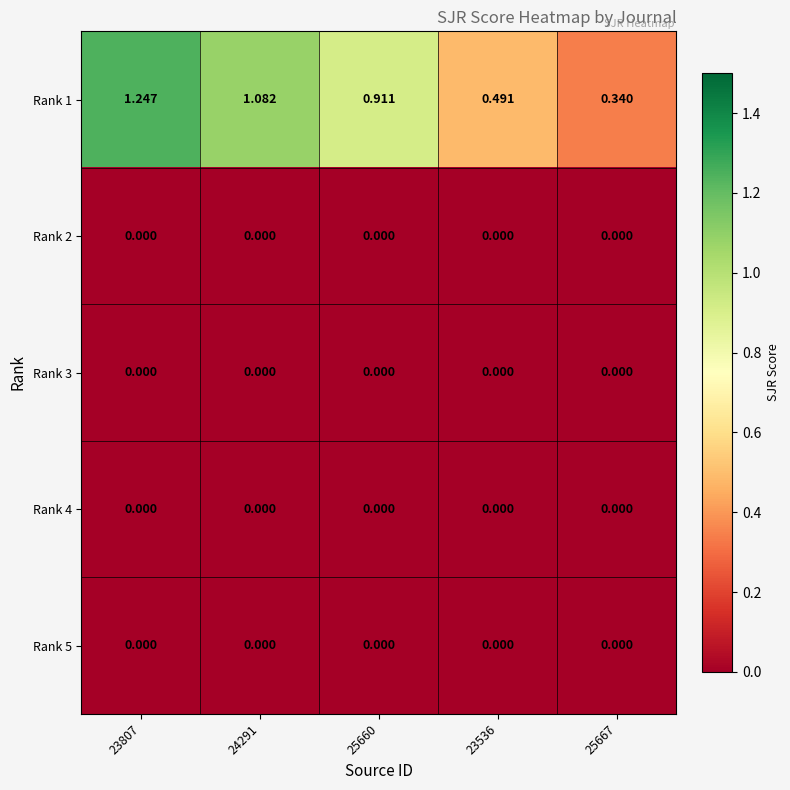

What is the total value across all series at 25667?

0.3